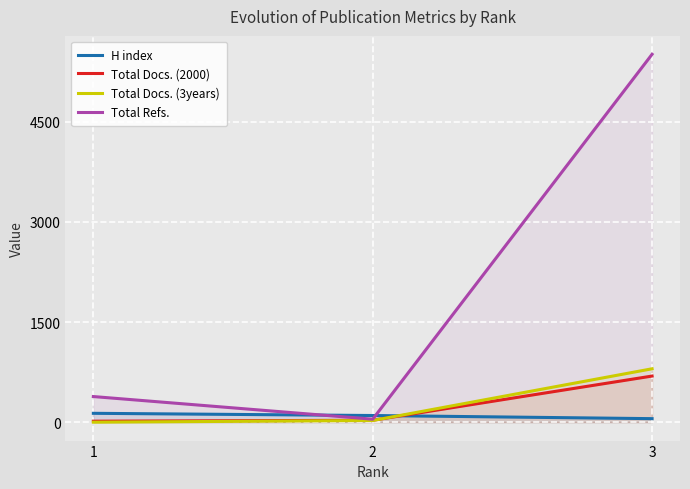

Reading left to right, transcribe all the data shown in this chart.

H index: 1=133	2=100	3=53
Total Docs. (2000): 1=15	2=29	3=691
Total Docs. (3years): 1=0	2=25	3=800
Total Refs.: 1=384	2=45	3=5511